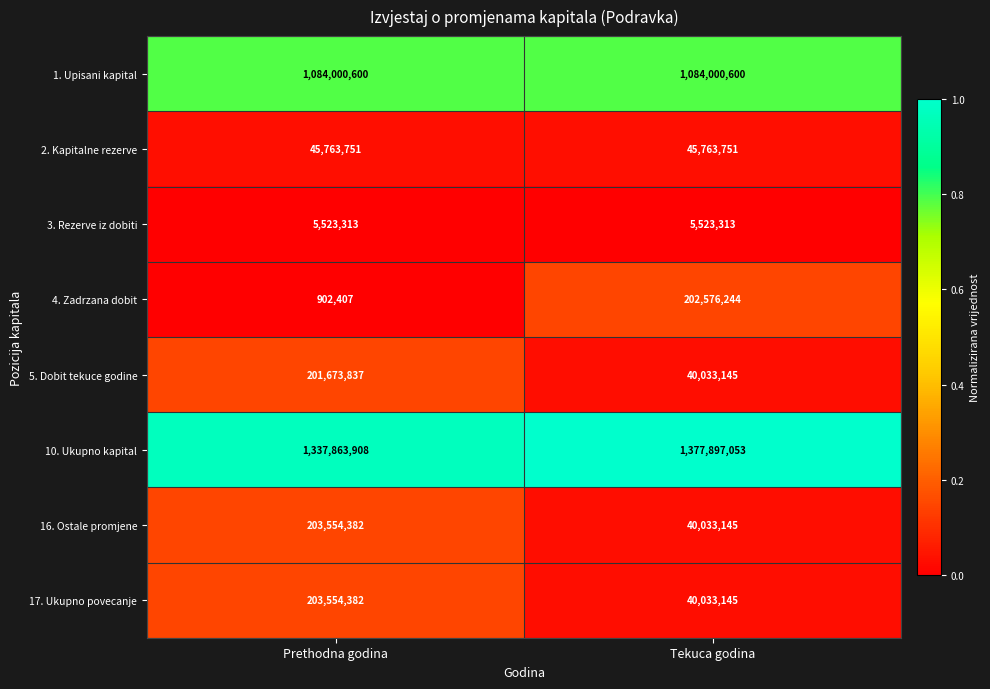

Which series has the largest range (max minus min)?

4. Zadrzana dobit